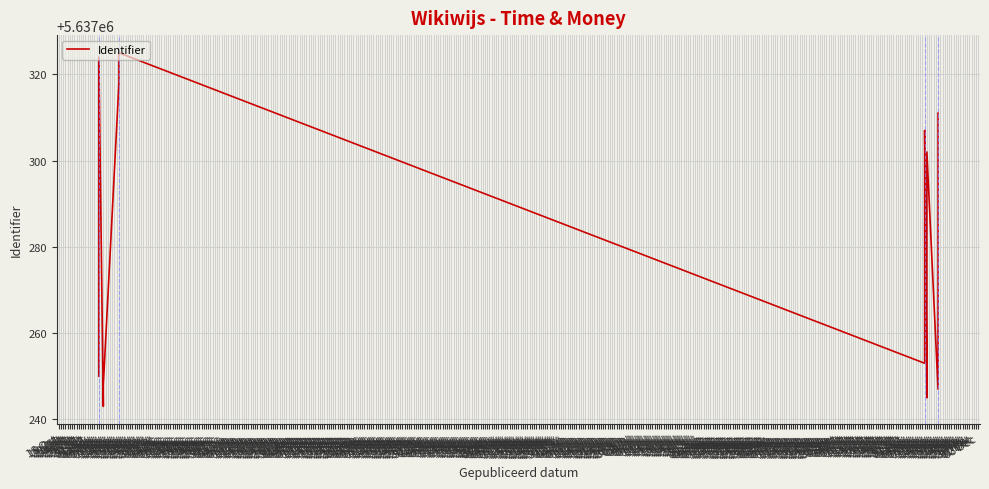

Is it true that the value at 15 Nov is 1671914?

False